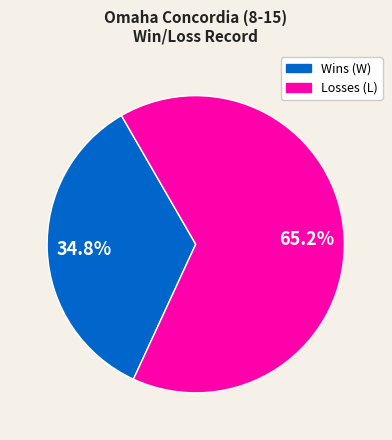

How much of the chart is everything except Losses?

34.8%